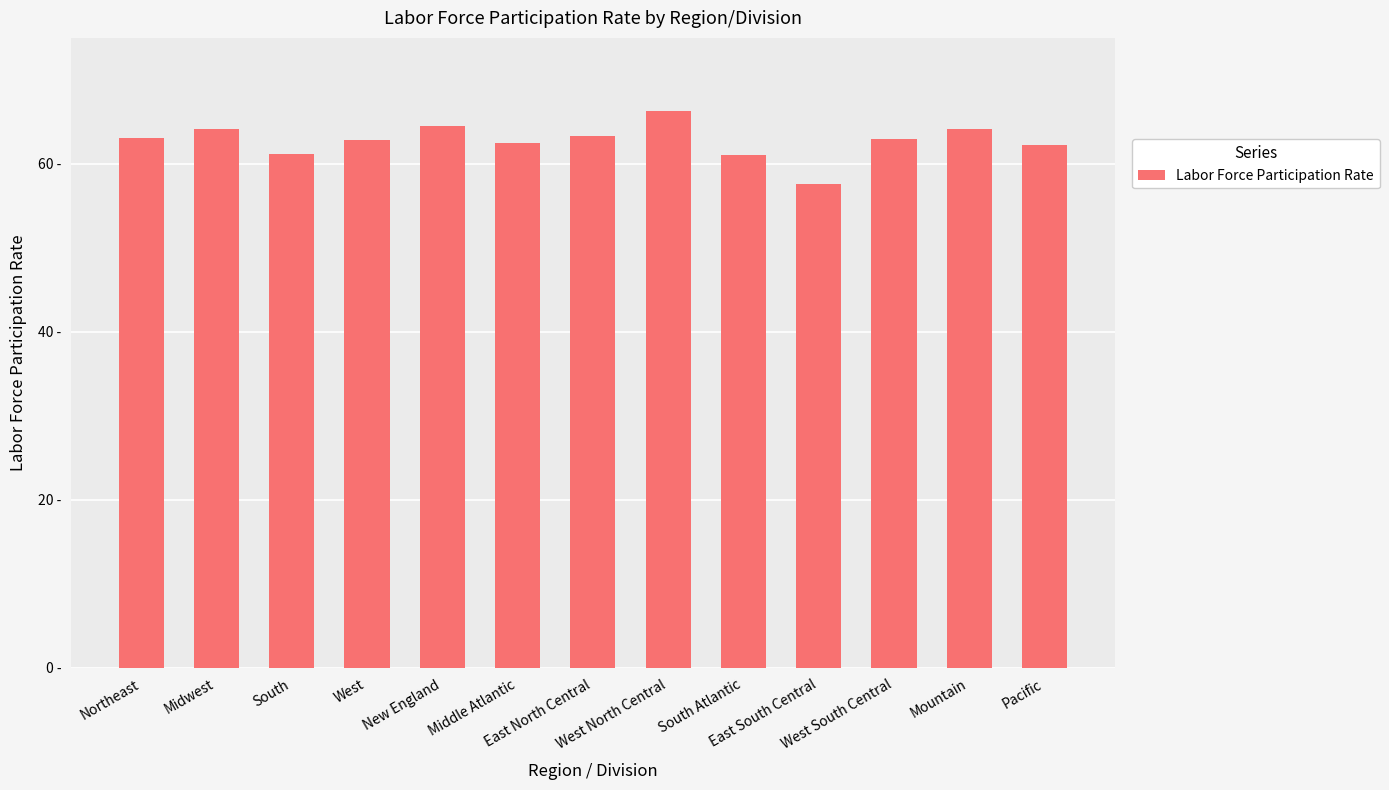

What is the smallest value displayed?

57.6